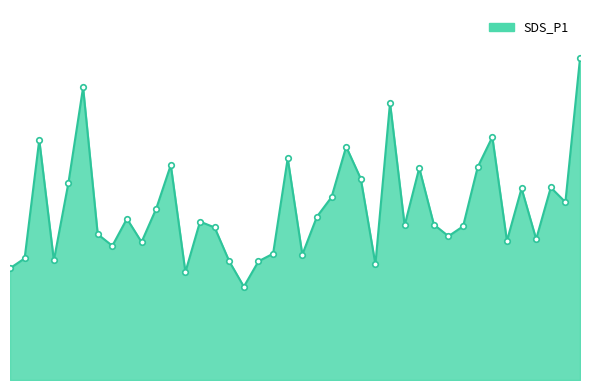

Where is the first local maximum?

2